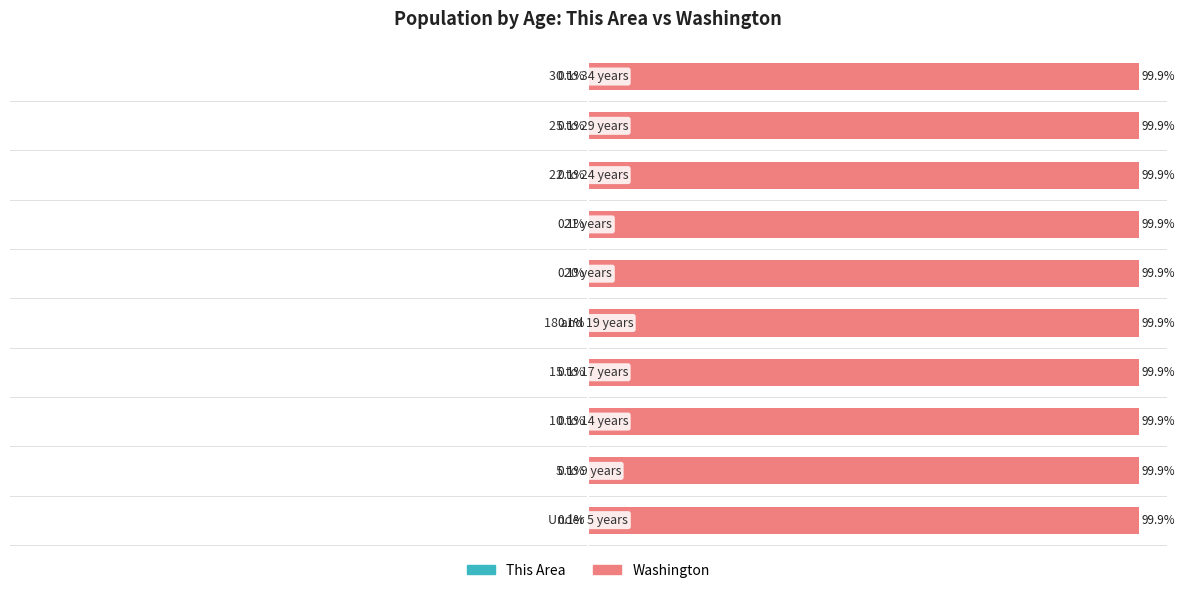

How many bars are there in total?

20